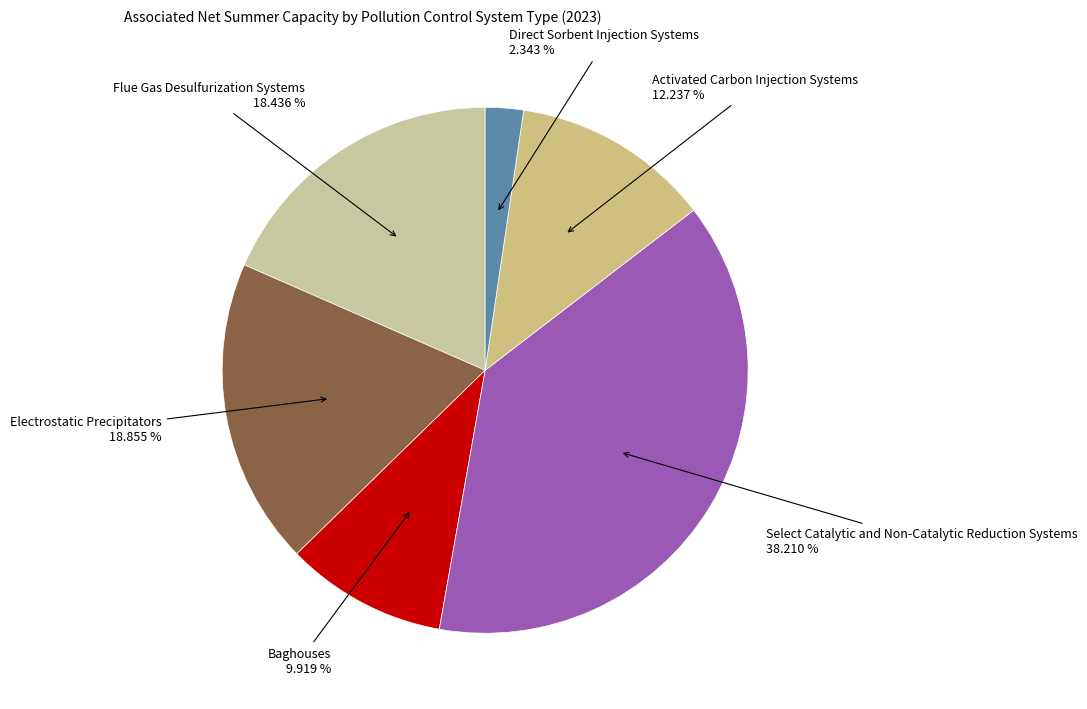

Count the number of slices in the pie.

6